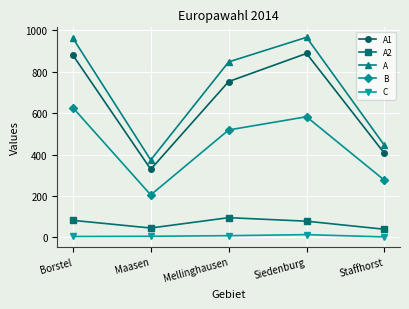

Which series changed the most between Borstel and Staffhorst?

A